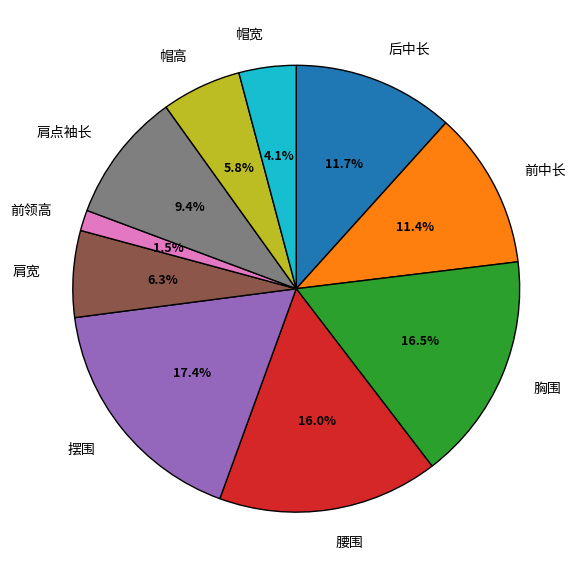

To the nearest percent, what portion does 摆围 represent?

17%